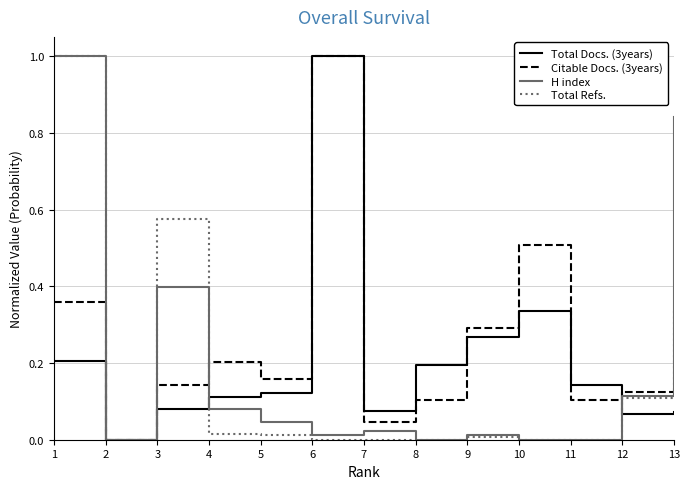

The value of Citable Docs. (3years) at 2 is 0.0. True or false?

True